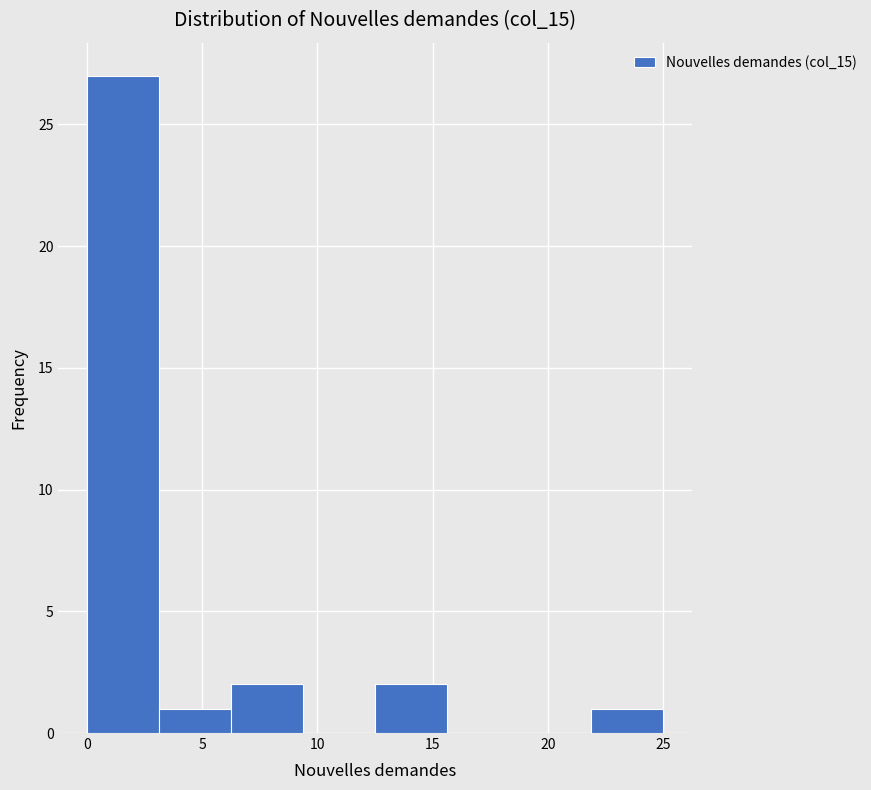

What is the height of the bar covering 0.0 to 3.0 on the x-axis? Neither the bar edges nor the heights are printed on the chart, so give them approximately, as read against the axes.

27